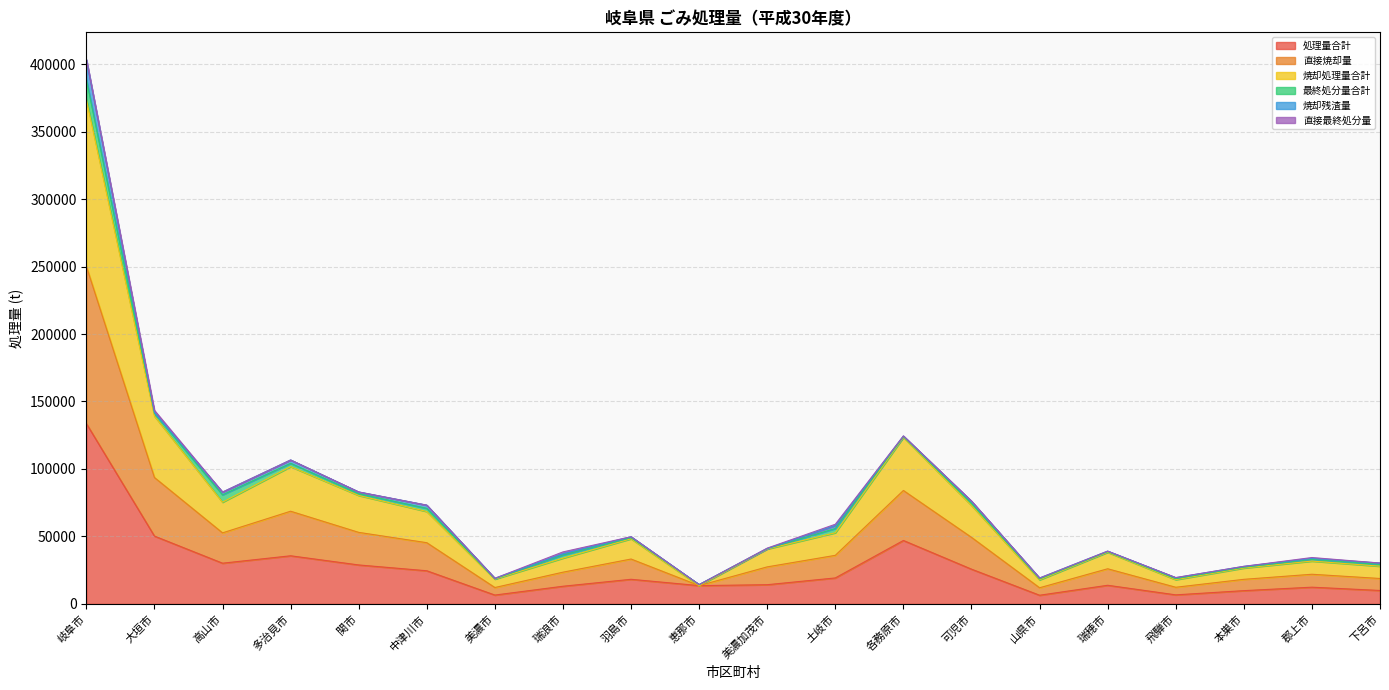

Between 郡上市 and 土岐市, which is larger?

土岐市